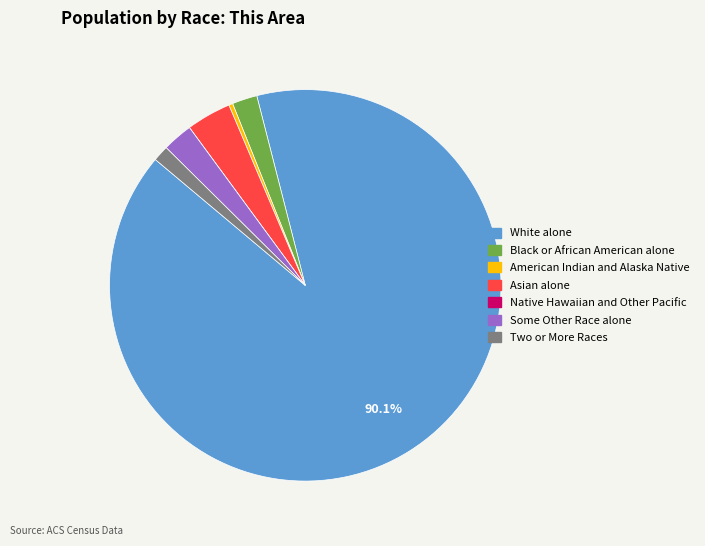

Which slice is the largest?

White alone